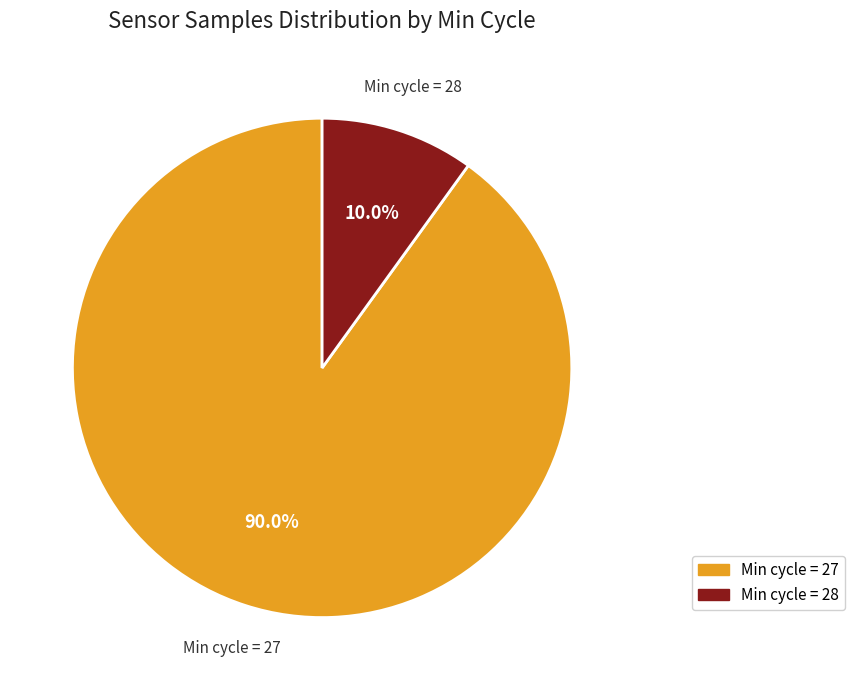

How many slices are in this pie chart?

2